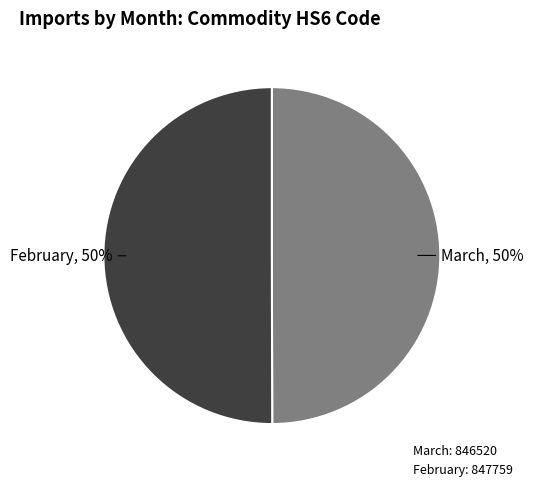

How many slices are in this pie chart?

2